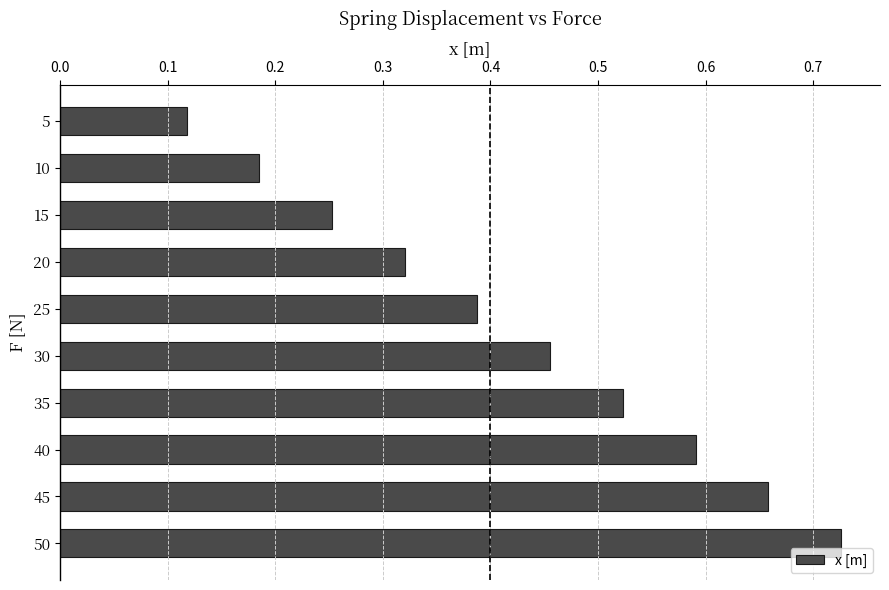

What is the sum of the values at 5 and 45?

0.8